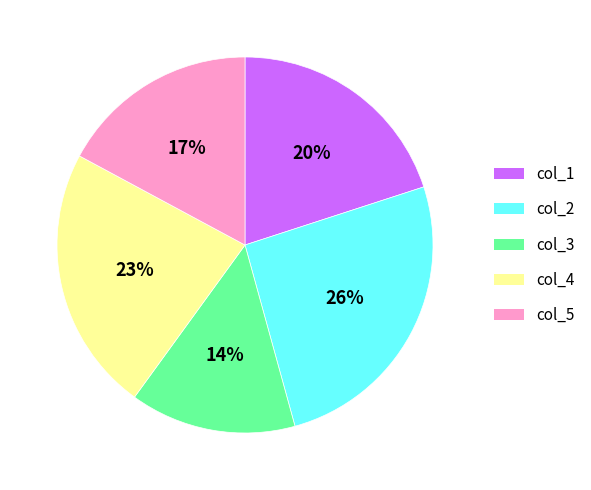

How many segments does this pie chart have?

5